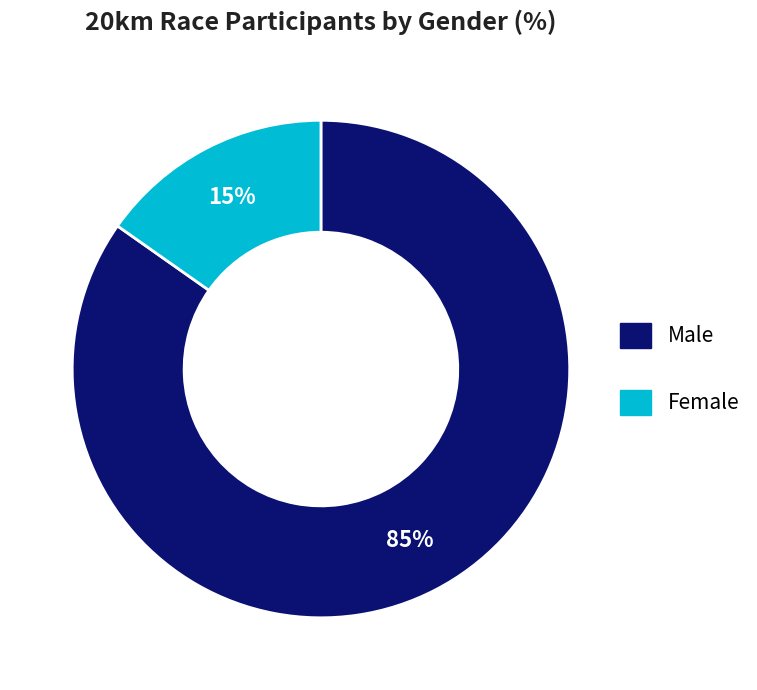

The Male slice represents 85% of the pie. True or false?

True